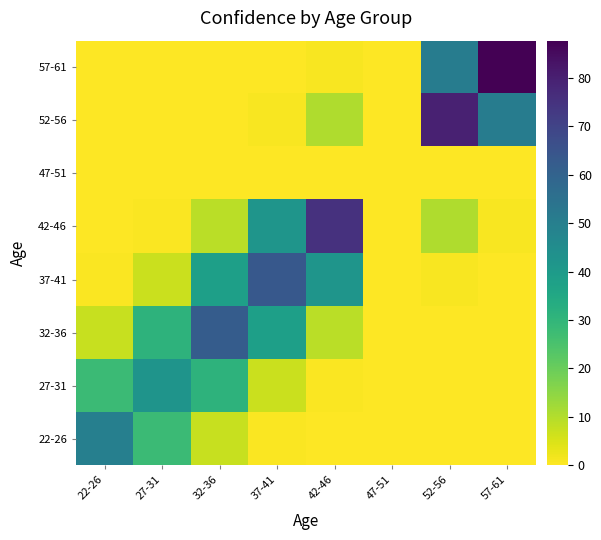

List the series in order of their peak value, lowest first.

47-51, 27-31, 22-26, 32-36, 37-41, 42-46, 52-56, 57-61